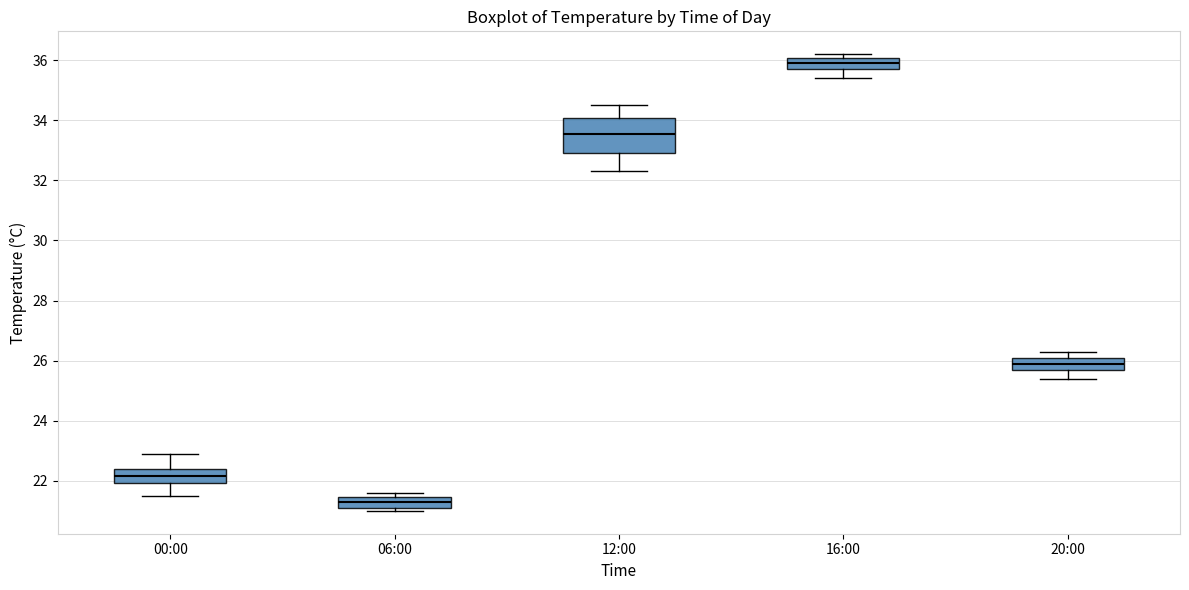

Which box has the highest median line?

16:00